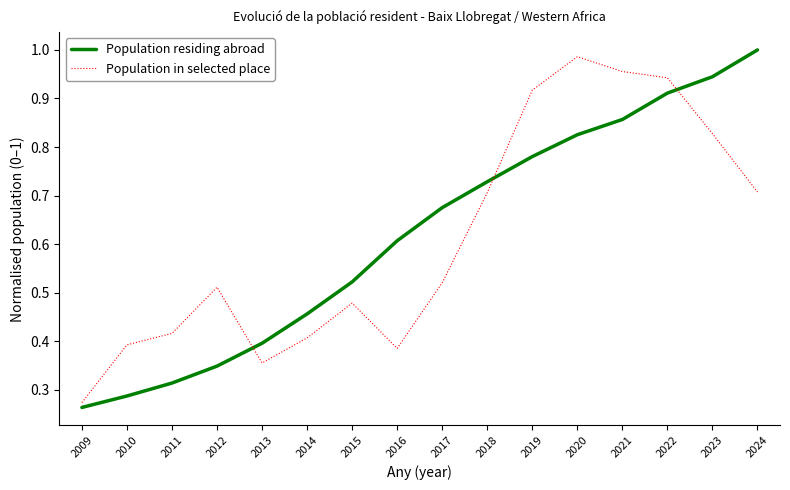

Rank the categories by Population residing abroad value from highest to lowest.

2024, 2023, 2022, 2021, 2020, 2019, 2018, 2017, 2016, 2015, 2014, 2013, 2012, 2011, 2010, 2009